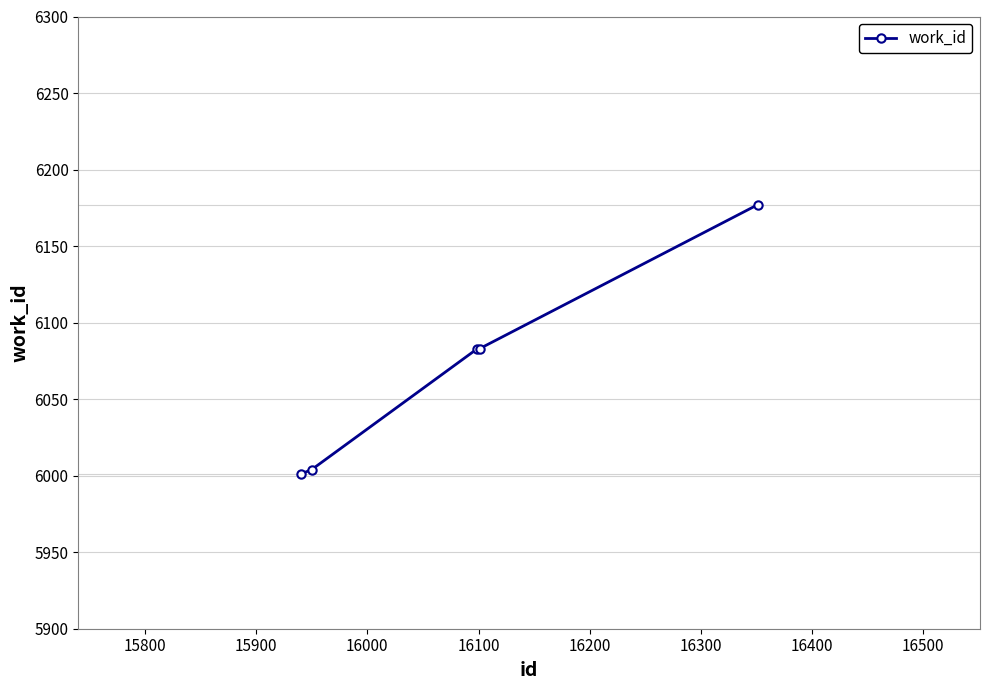

What is the maximum value shown in the chart?

6177